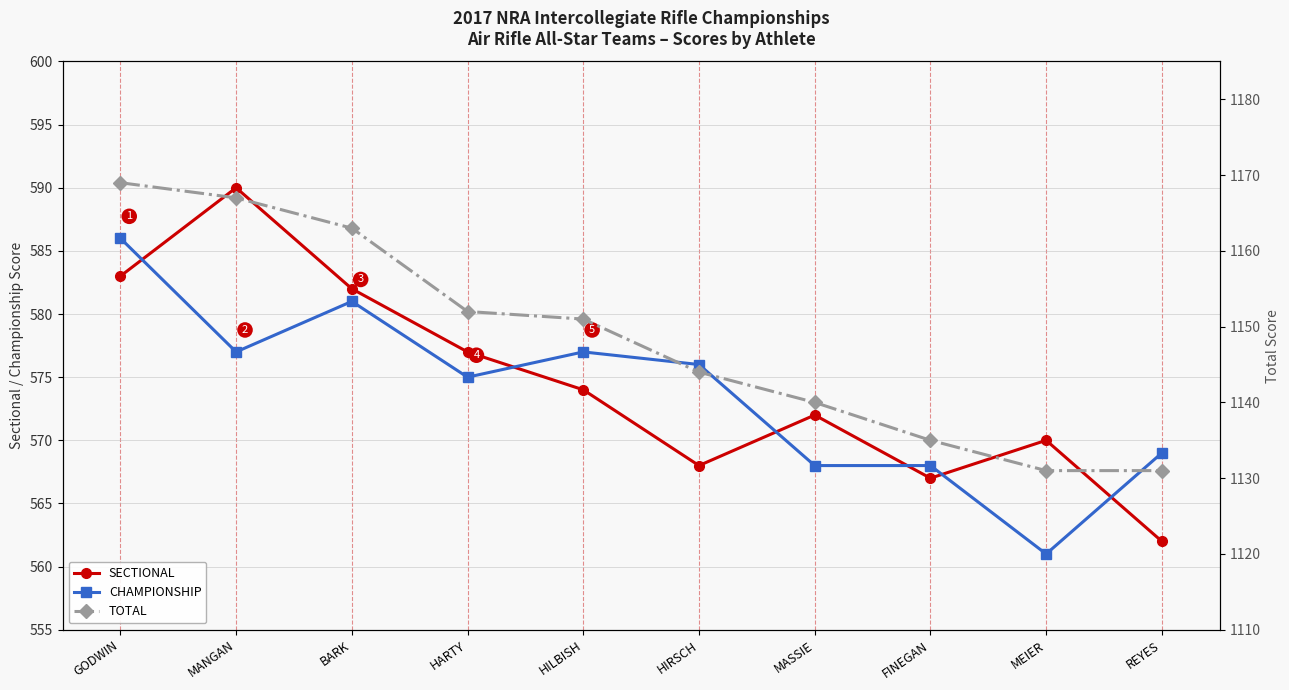

Which series has the largest total across all categories?

TOTAL